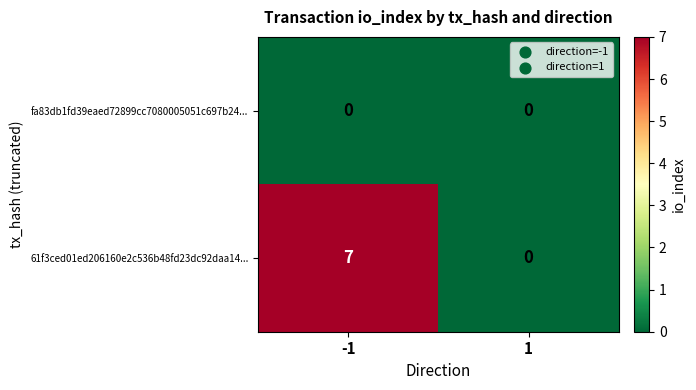

What is the greatest value displayed?

7